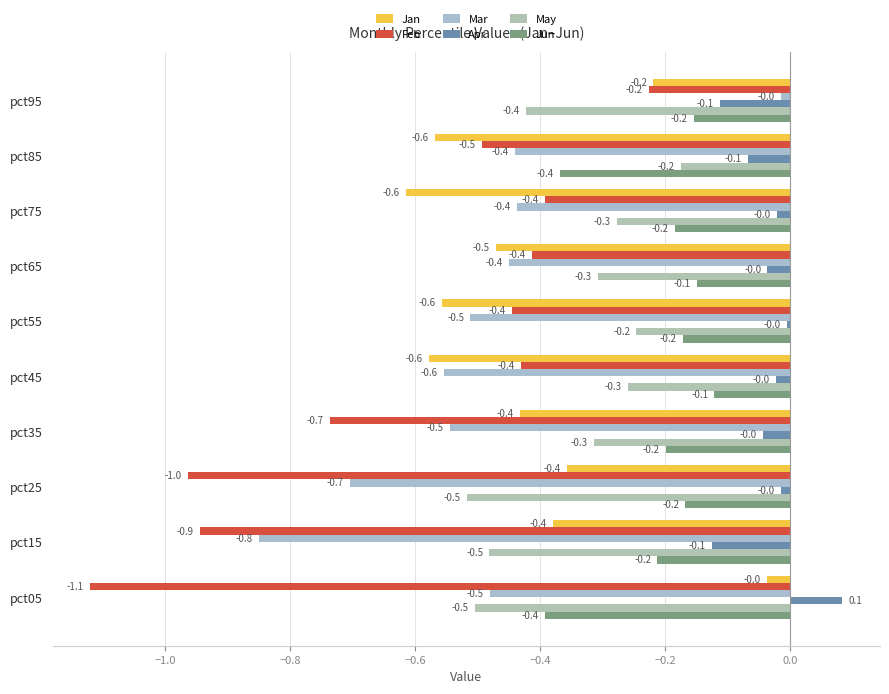

At which category does the chart reach its minimum across all series?

pct05